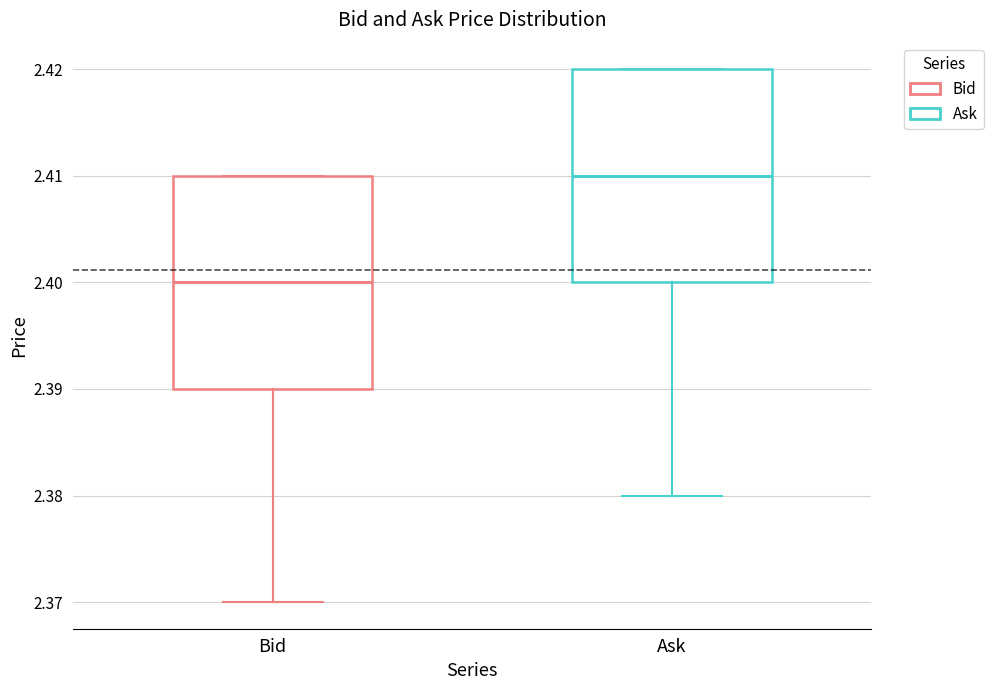

Reading left to right, read every box against the y-axis: the position of its median line, the range the box covers, and the ends of its whiskers. The values are not printed on the chart, so give them approximately, as read against the axis.

Bid: median 2.40, box 2.39 to 2.41, whiskers 2.37 to 2.41
Ask: median 2.41, box 2.40 to 2.42, whiskers 2.38 to 2.42